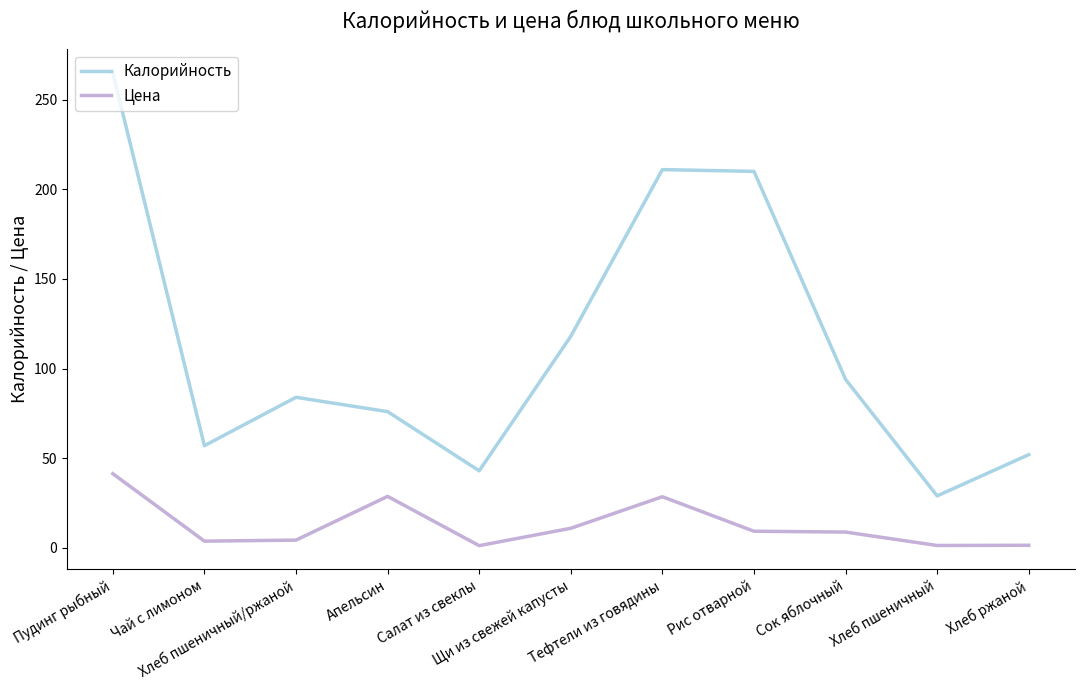

At which category is the sum across all series the highest?

Пудинг рыбный